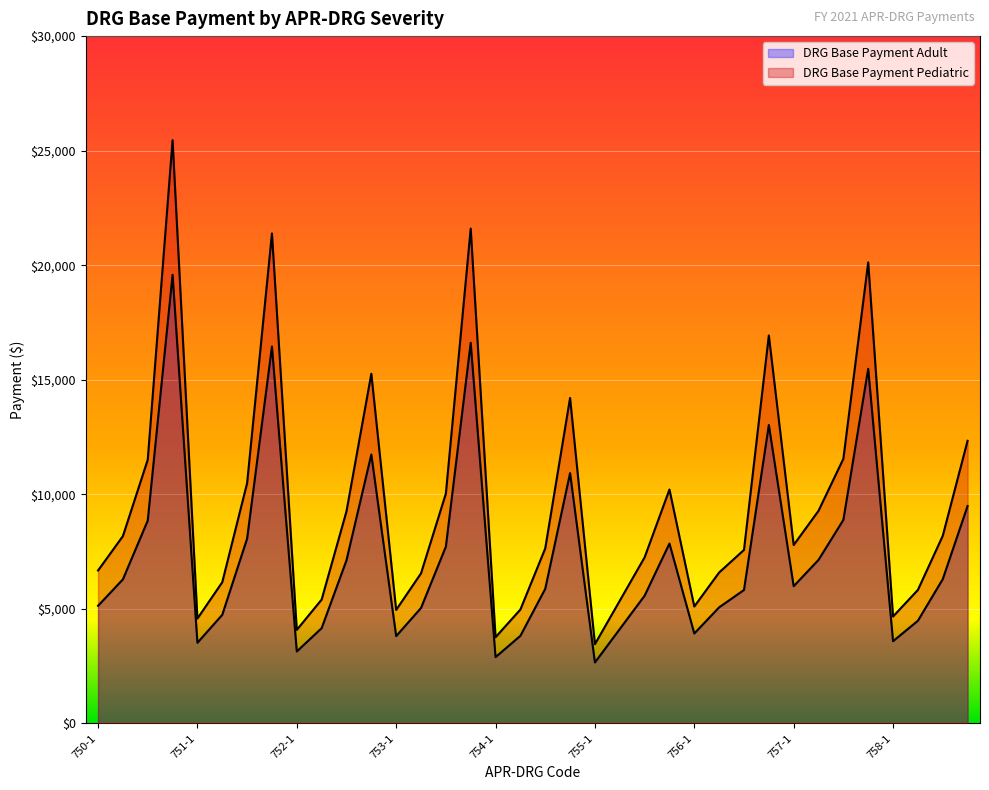

True or false: DRG Base Payment Pediatric and DRG Base Payment Adult intersect in this chart.

False